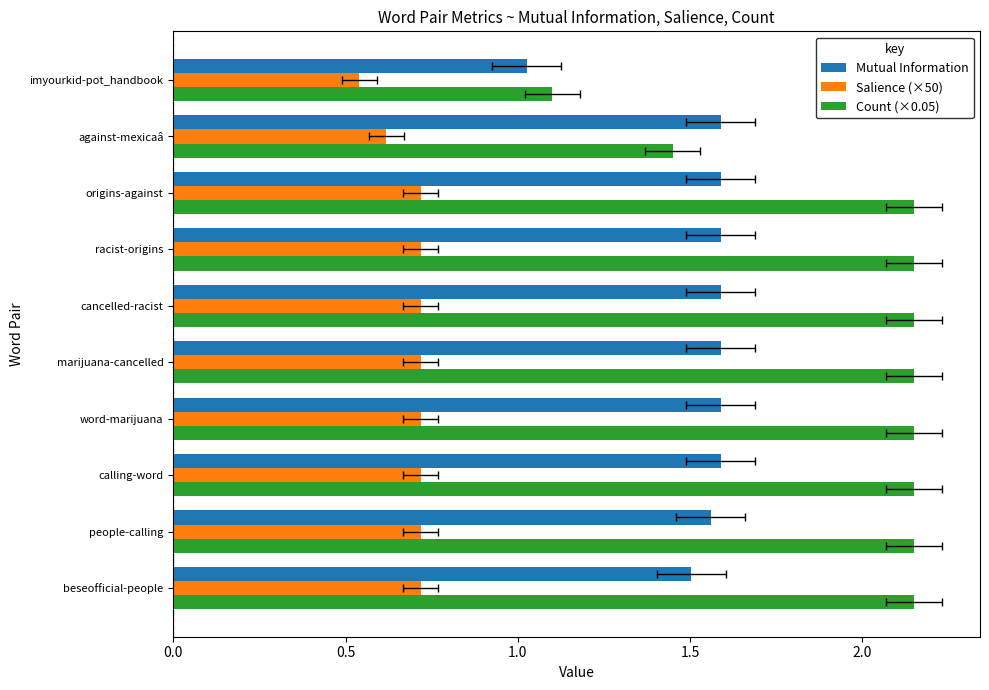

What is the average value of the Mutual Information series?

1.5